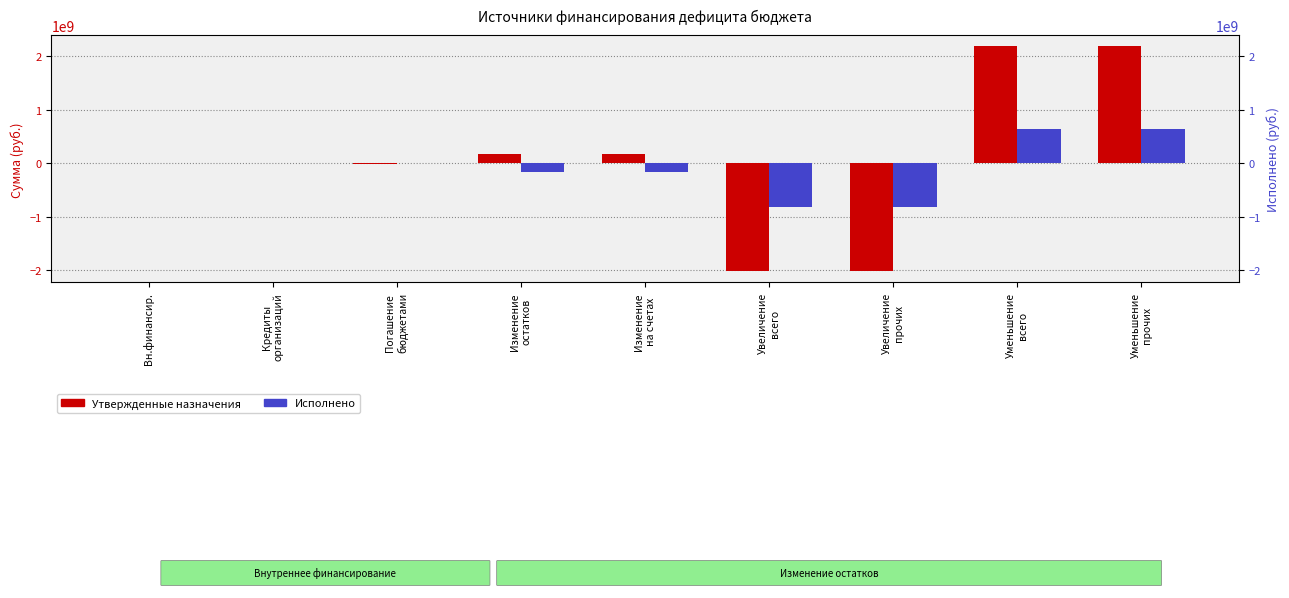

Reading left to right, what are all the values shown in this chart?

Утвержденные бюджетные назначения: Вн.финансир.=1057143.0	Кредиты
организаций=10000000.0	Погашение
бюджетами=-8942857.0	Изменение
остатков=166287074.2	Изменение
на счетах=166287074.2	Увеличение
всего=-2018614253.5	Увеличение
прочих=-2018614253.5	Уменьшение
всего=2184901327.7	Уменьшение
прочих=2184901327.7
Исполнено: Вн.финансир.=0.0	Кредиты
организаций=0.0	Погашение
бюджетами=0.0	Изменение
остатков=-169975658.4	Изменение
на счетах=-169975658.4	Увеличение
всего=-818031213.8	Увеличение
прочих=-818031213.8	Уменьшение
всего=648055555.3	Уменьшение
прочих=648055555.3